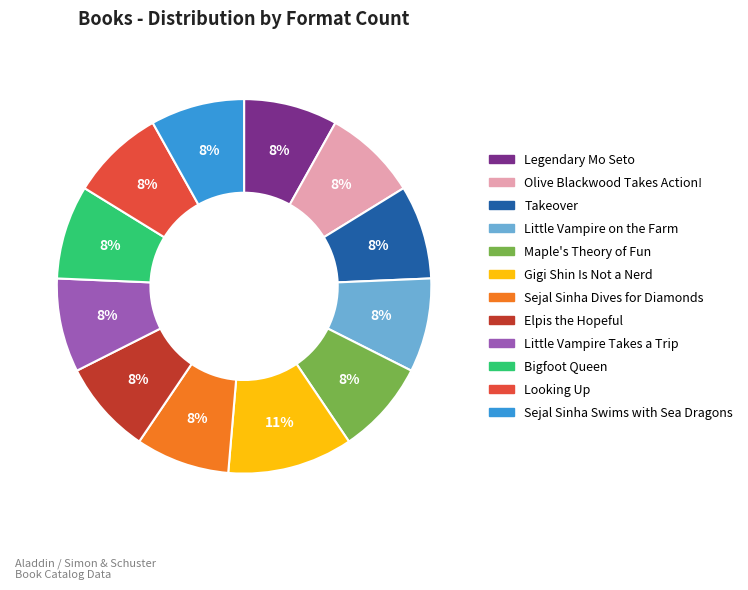

How many slices are in this pie chart?

12